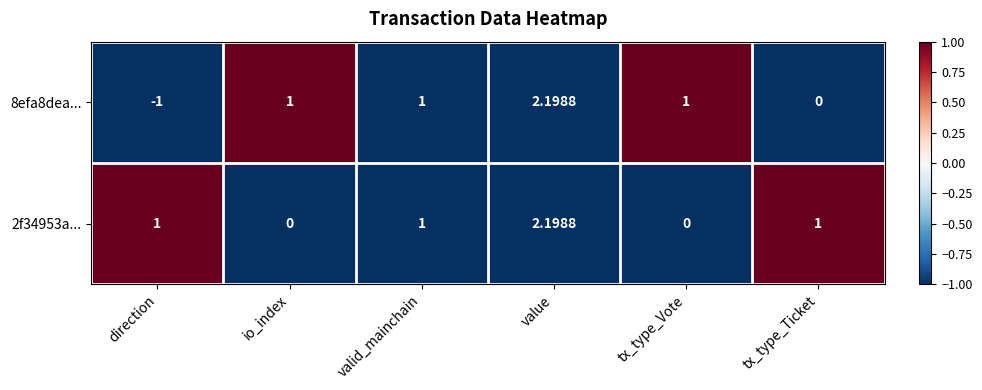

At which category does the chart reach its peak across all series?

value